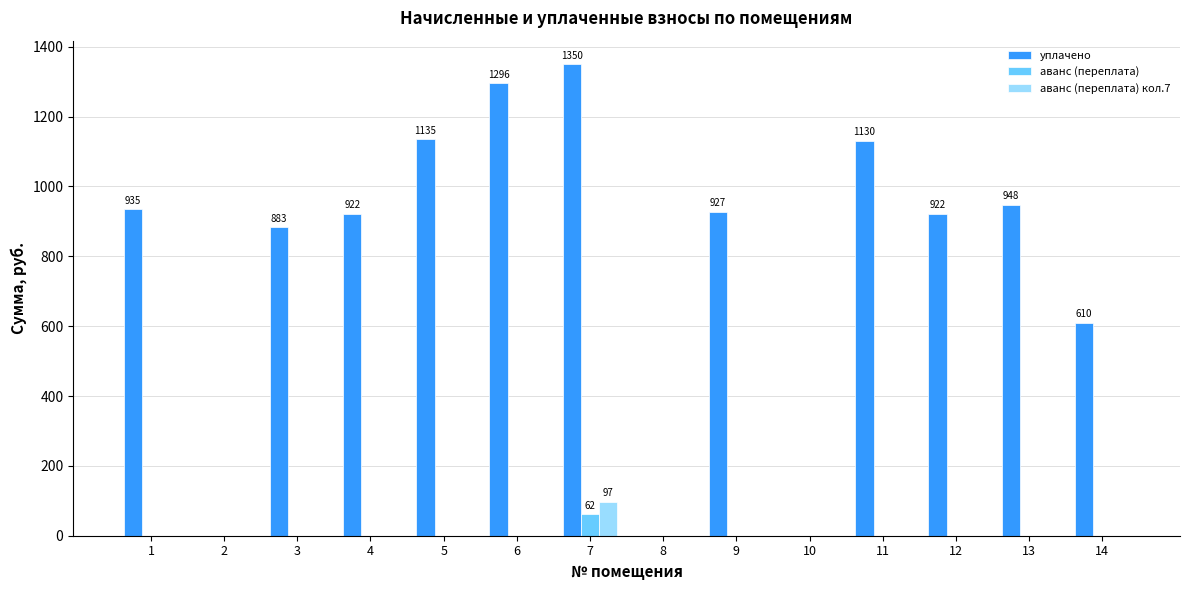

At which category is the sum across all series the highest?

7